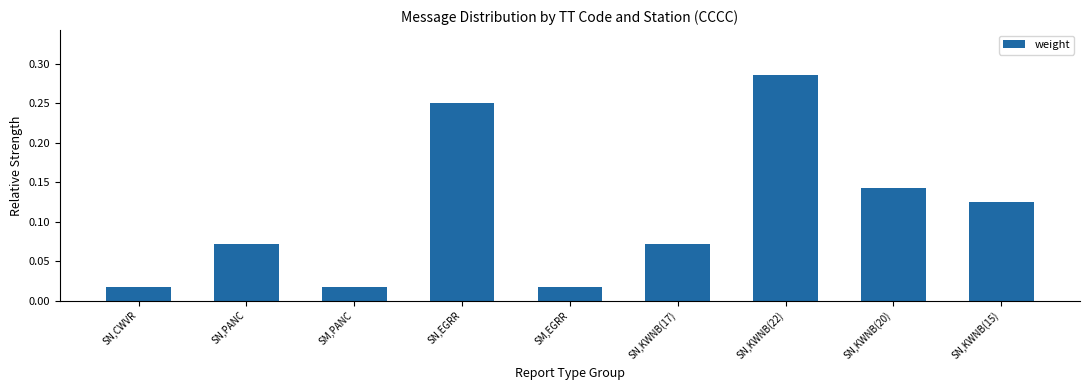

How many bars are there in total?

9